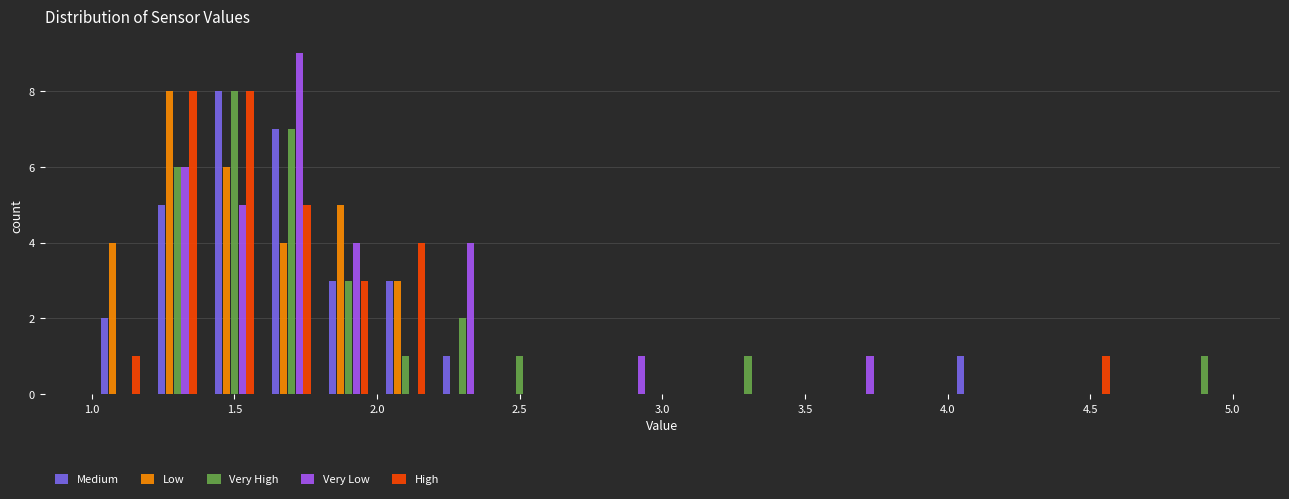

Reading left to right, list every range on the x-axis with the height of the bar of each series over it. The values are not printed on the chart, so give them approximately, as read against the axis.

1.0 to 1.2: Medium=2	Low=4	Very High=0	Very Low=0	High=1
1.2 to 1.4: Medium=5	Low=8	Very High=6	Very Low=6	High=8
1.4 to 1.6: Medium=8	Low=6	Very High=8	Very Low=5	High=8
1.6 to 1.8: Medium=7	Low=4	Very High=7	Very Low=9	High=5
1.8 to 2.0: Medium=3	Low=5	Very High=3	Very Low=4	High=3
2.0 to 2.2: Medium=3	Low=3	Very High=1	Very Low=0	High=4
2.2 to 2.4: Medium=1	Low=0	Very High=2	Very Low=4	High=0
2.4 to 2.6: Medium=0	Low=0	Very High=1	Very Low=0	High=0
2.6 to 2.8: Medium=0	Low=0	Very High=0	Very Low=0	High=0
2.8 to 3.0: Medium=0	Low=0	Very High=0	Very Low=1	High=0
3.0 to 3.2: Medium=0	Low=0	Very High=0	Very Low=0	High=0
3.2 to 3.4: Medium=0	Low=0	Very High=1	Very Low=0	High=0
3.4 to 3.6: Medium=0	Low=0	Very High=0	Very Low=0	High=0
3.6 to 3.8: Medium=0	Low=0	Very High=0	Very Low=1	High=0
3.8 to 4.0: Medium=0	Low=0	Very High=0	Very Low=0	High=0
4.0 to 4.2: Medium=1	Low=0	Very High=0	Very Low=0	High=0
4.2 to 4.4: Medium=0	Low=0	Very High=0	Very Low=0	High=0
4.4 to 4.6: Medium=0	Low=0	Very High=0	Very Low=0	High=1
4.6 to 4.8: Medium=0	Low=0	Very High=0	Very Low=0	High=0
4.8 to 5.0: Medium=0	Low=0	Very High=1	Very Low=0	High=0